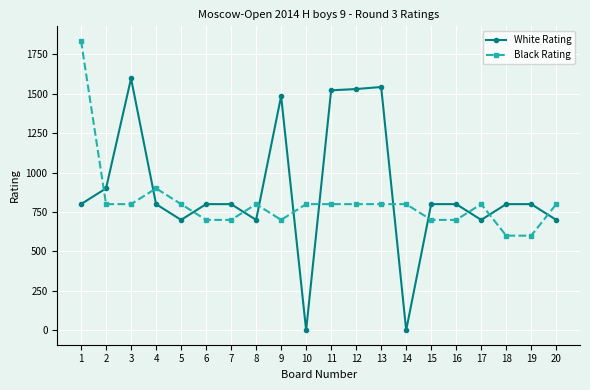

What is the value of the White Rating point at the 15th from the left?

800